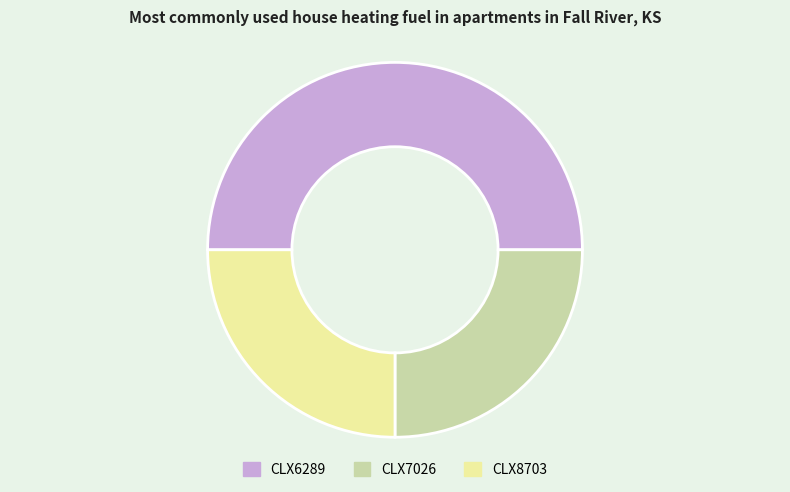

Approximately how many times larger is the value at CLX7026 compared to CLX8703?

1.0